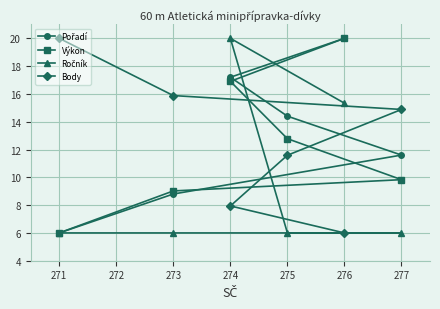

Which series has the largest range (max minus min)?

Pořadí